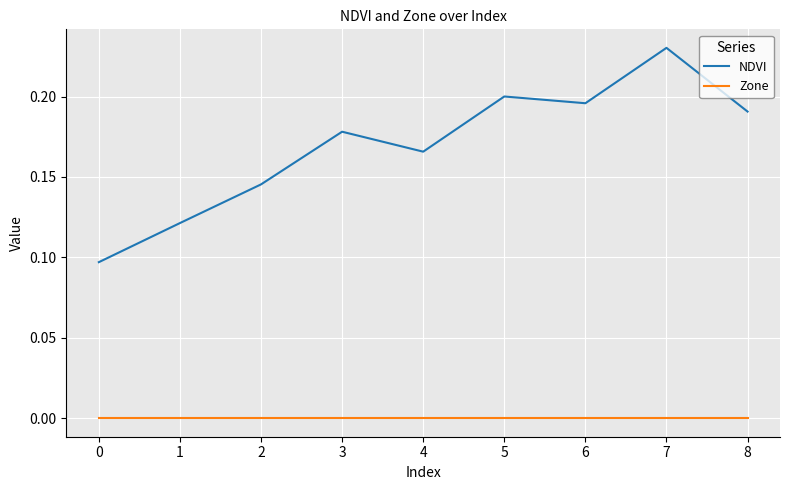

At which category is the sum across all series the highest?

7